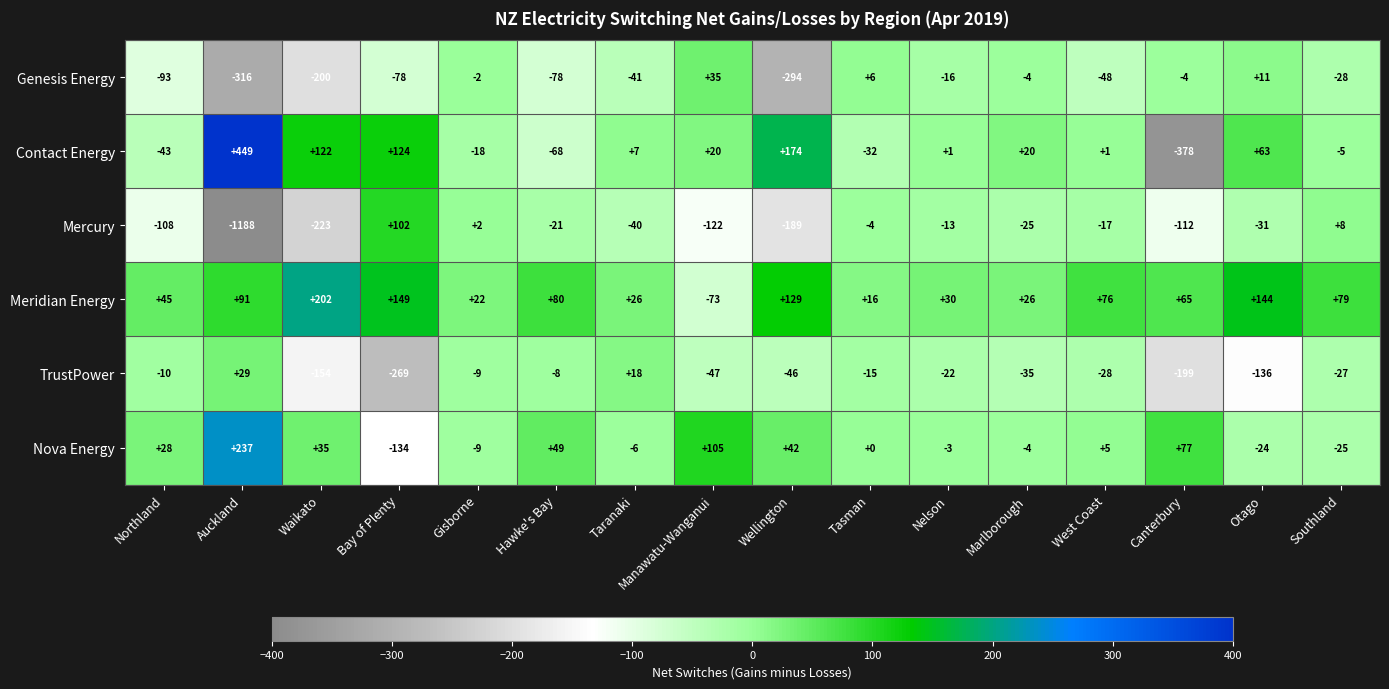

Which series has the largest range (max minus min)?

Mercury